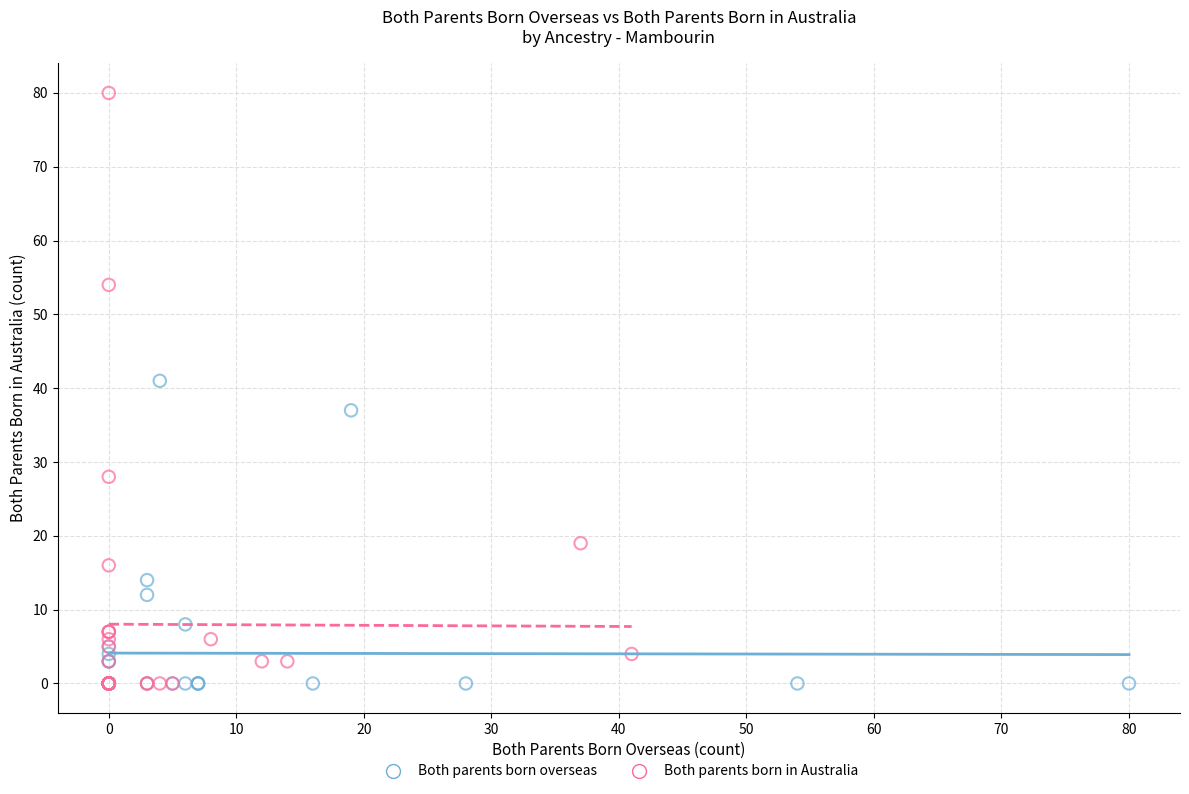

Which series has the widest spread of Y values?

Both parents born in Australia